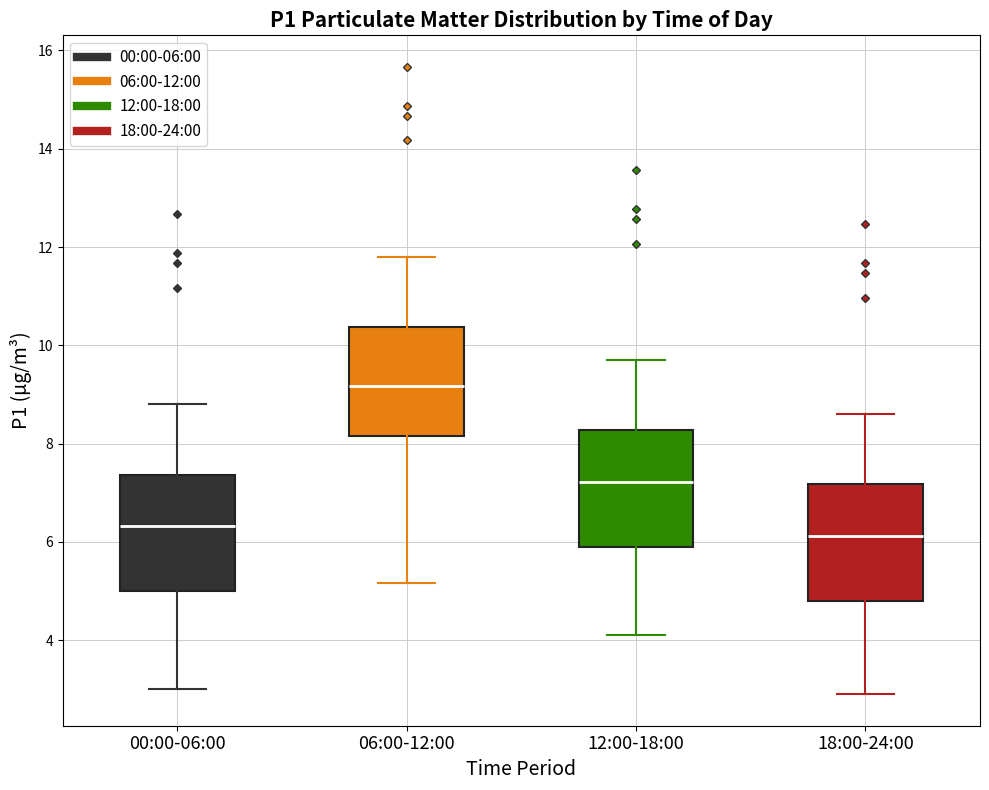

Which box's median line is the highest?

06:00-12:00